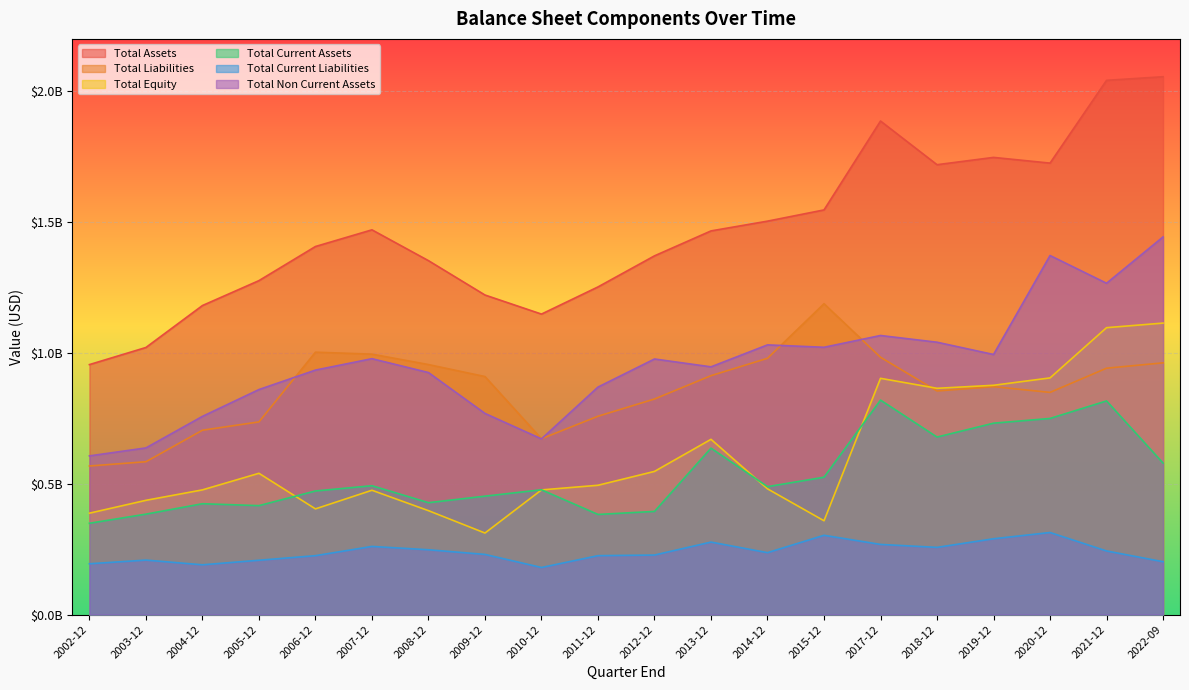

How many interior local valleys does the Total Current Liabilities series have?

4